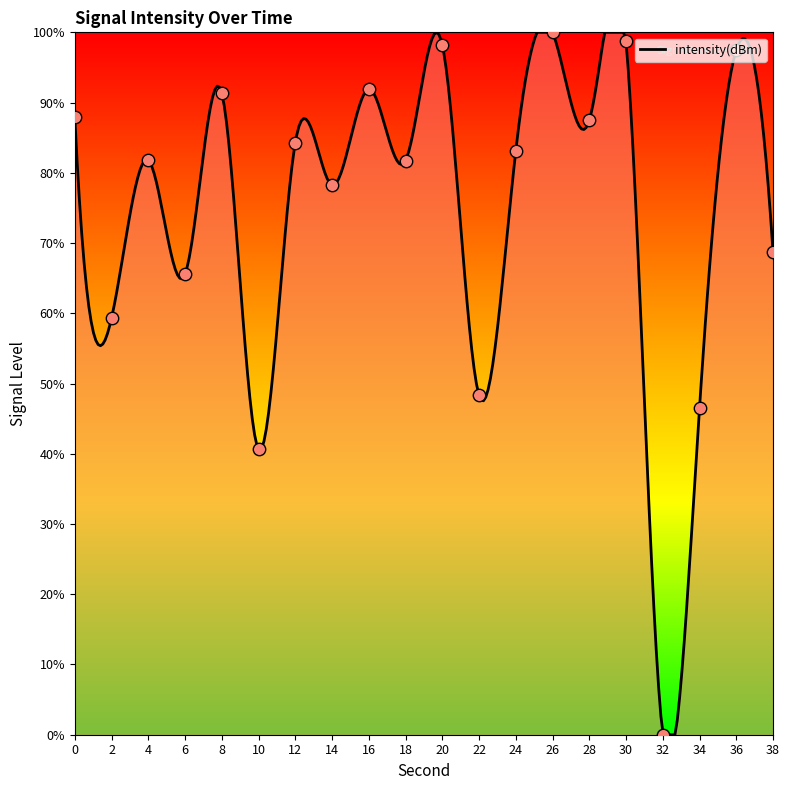

What is the ratio of the value at 24 to the value at 2?

1.4